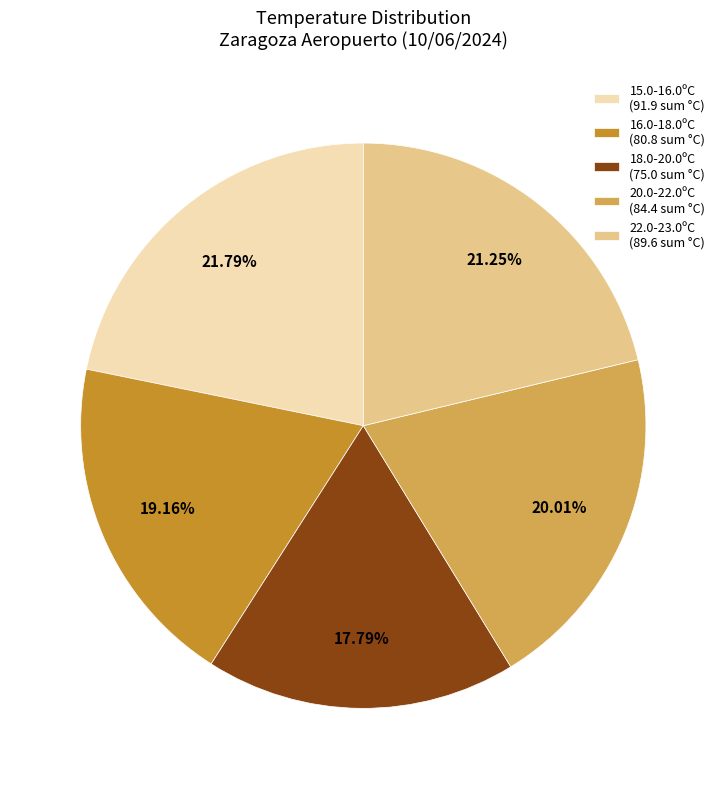

How many segments does this pie chart have?

5